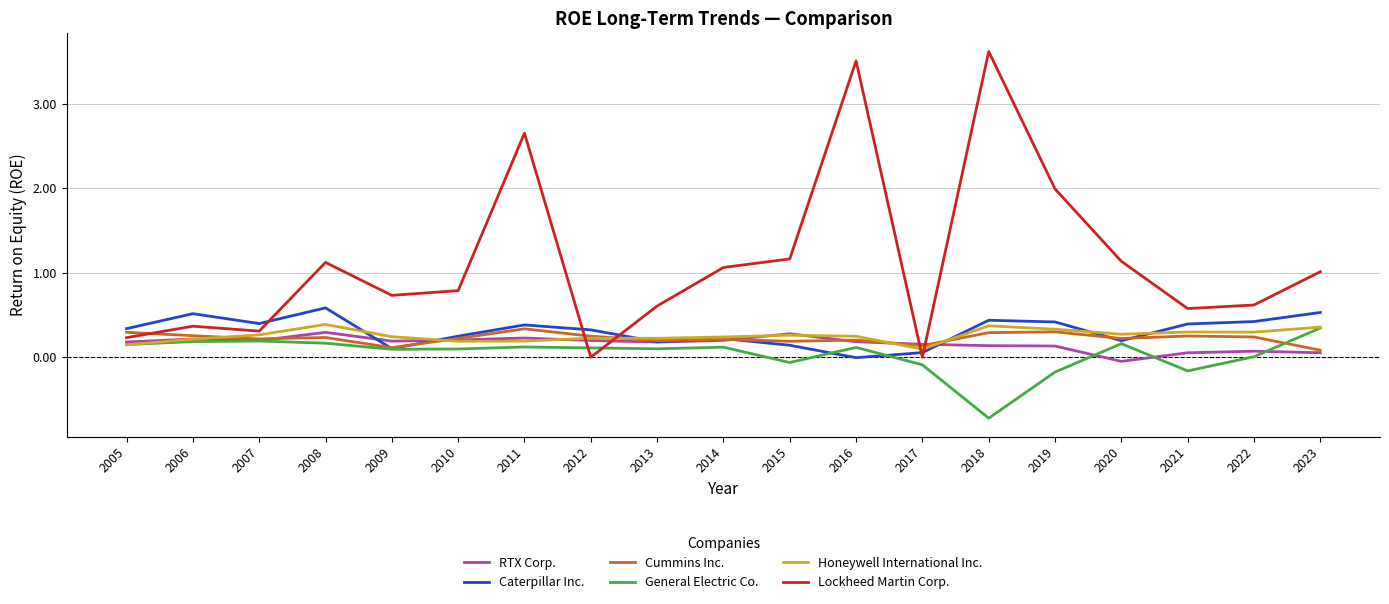

True or false: Cummins Inc. and Lockheed Martin Corp. intersect in this chart.

True